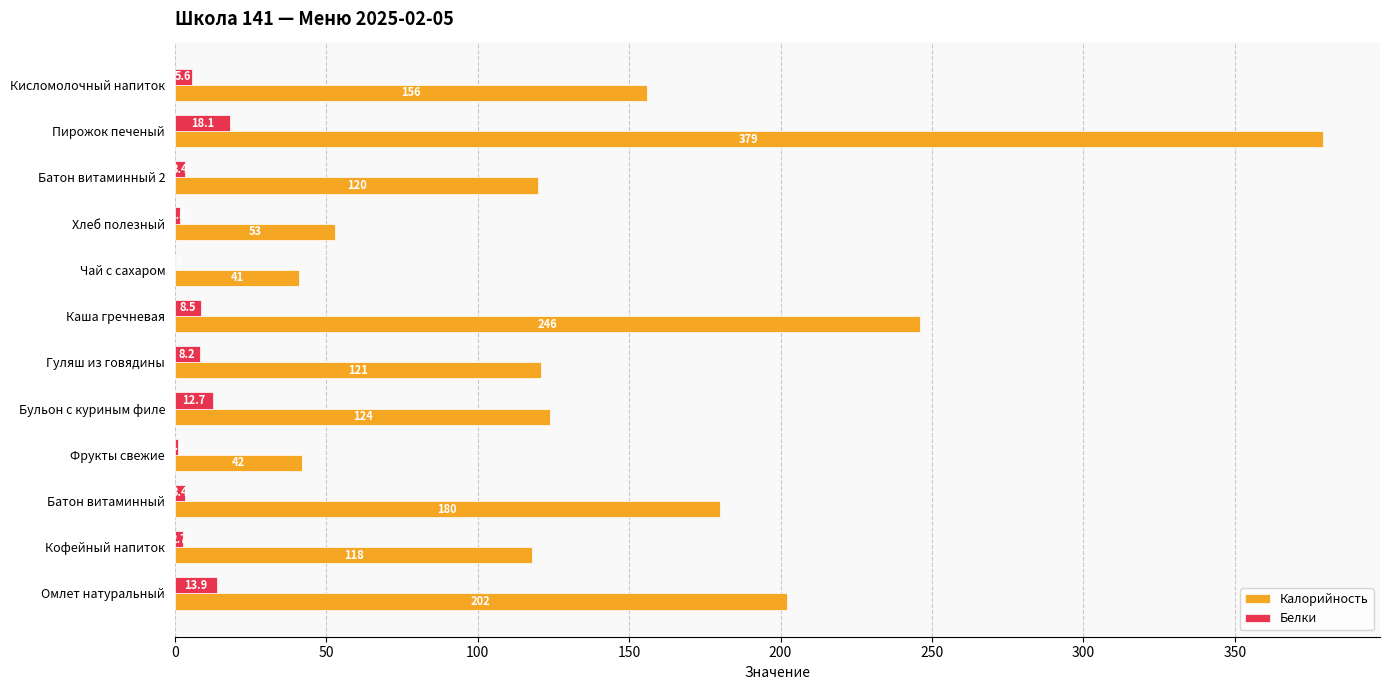

The Белки series shows 31.3 at Пирожок печеный. True or false?

False